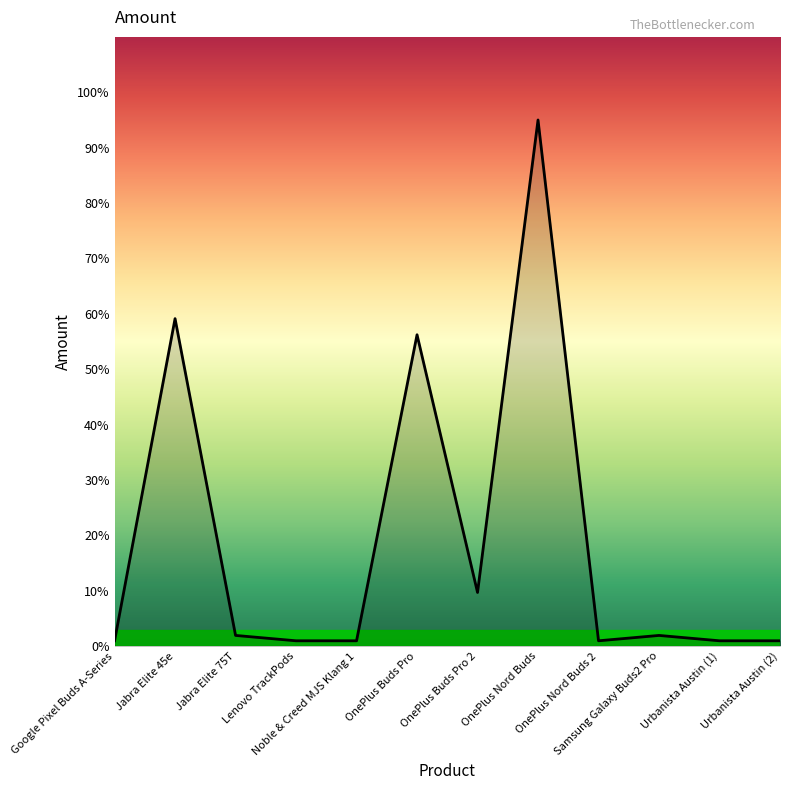

What is the greatest value displayed?

95.0